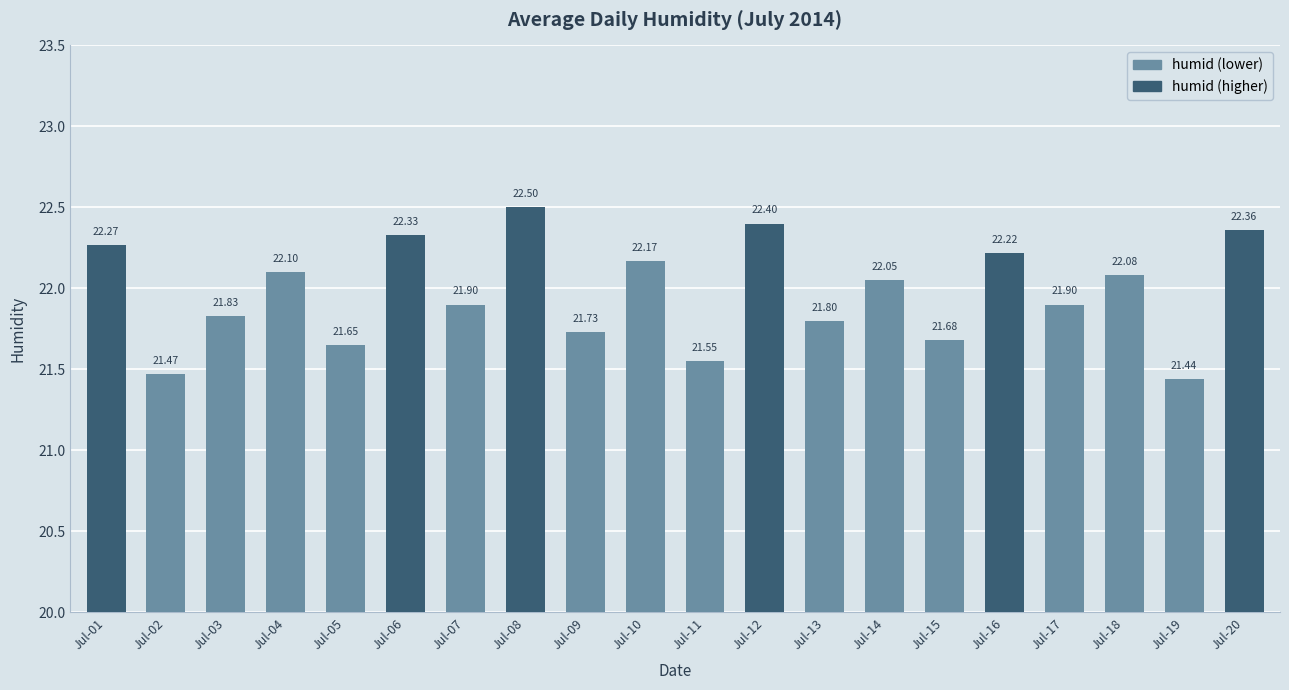

How many bars are there in total?

20